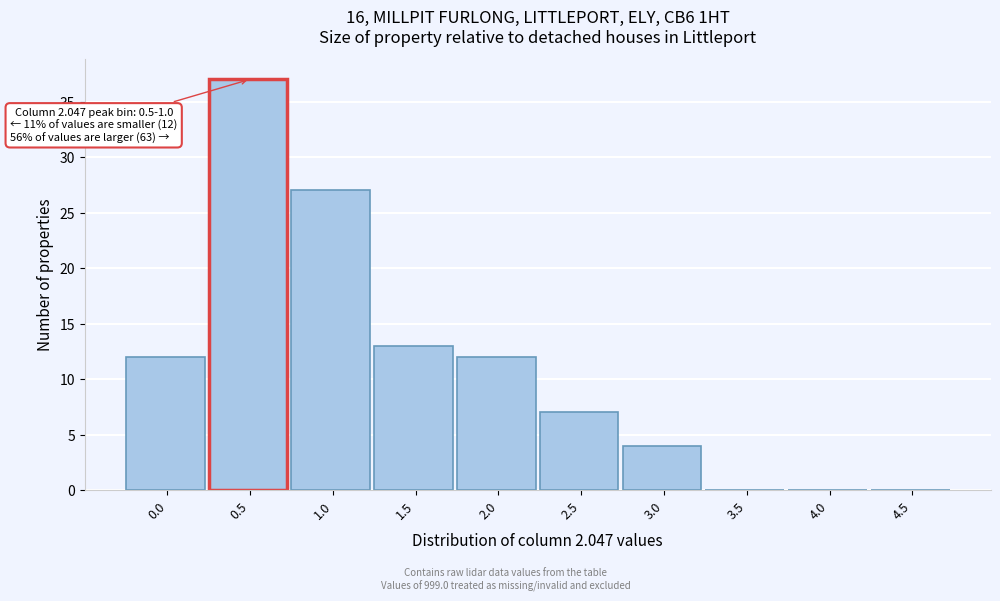

Reading left to right, transcribe all the data shown in this chart.

0.0=12	0.5=37	1.0=27	1.5=13	2.0=12	2.5=7	3.0=4	3.5=0	4.0=0	4.5=0